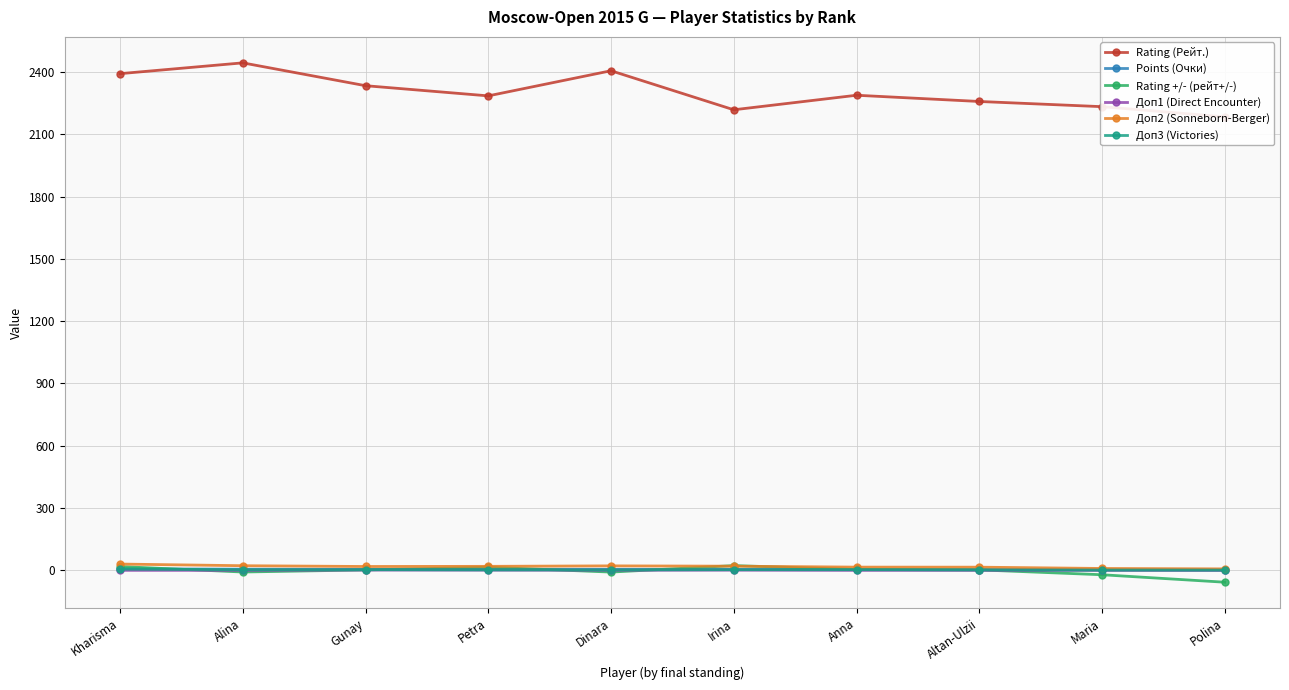

How many data points in Rating +/- (рейт+/-) are above 2?

5